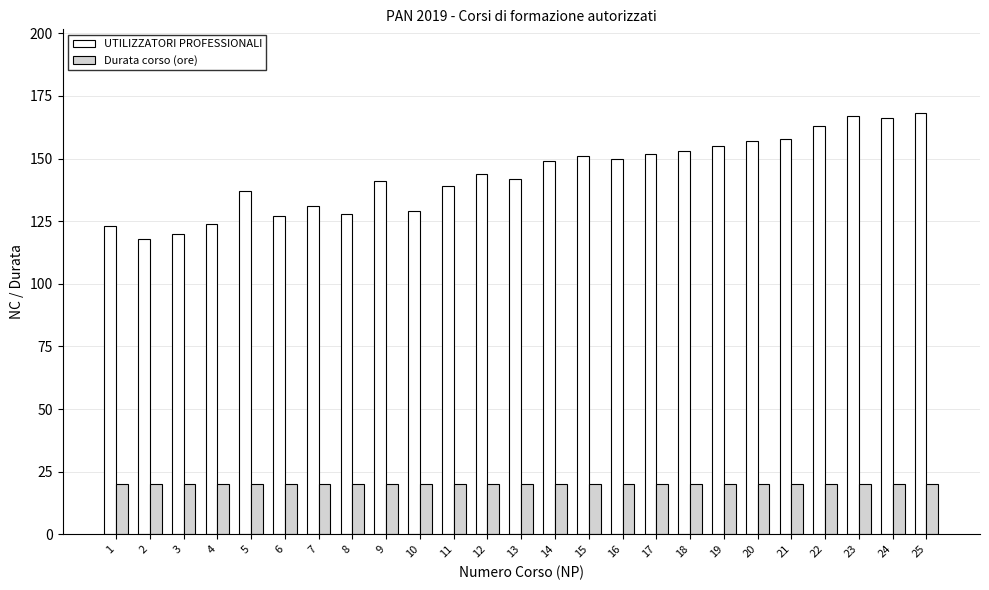

Reading left to right, list all the values displayed in this chart.

UTILIZZATORI PROFESSIONALI: 123	118	120	124	137	127	131	128	141	129	139	144	142	149	151	150	152	153	155	157	158	163	167	166	168
Durata corso (ore): 20	20	20	20	20	20	20	20	20	20	20	20	20	20	20	20	20	20	20	20	20	20	20	20	20